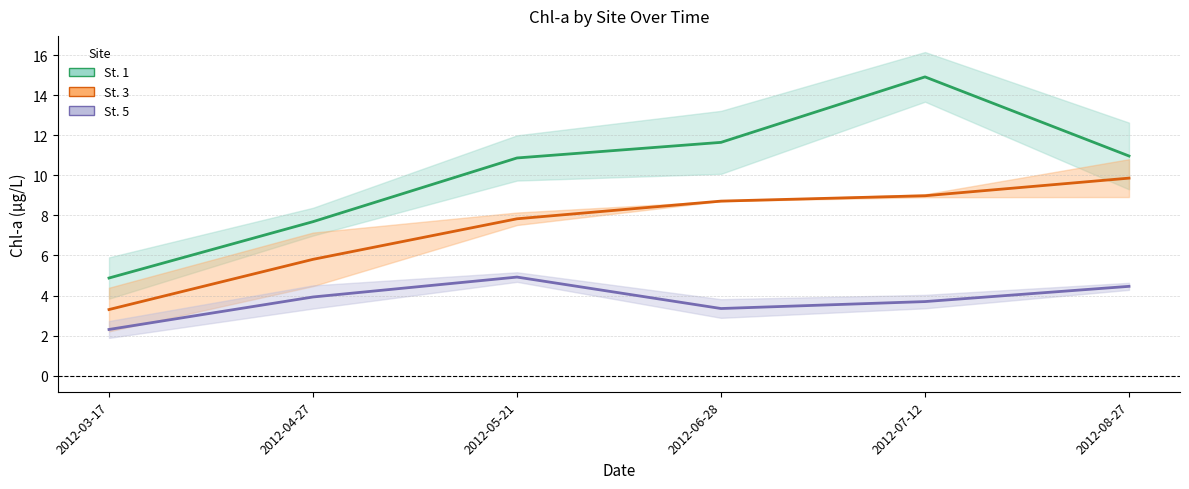

Is this an area chart (filled region under the line)?

No